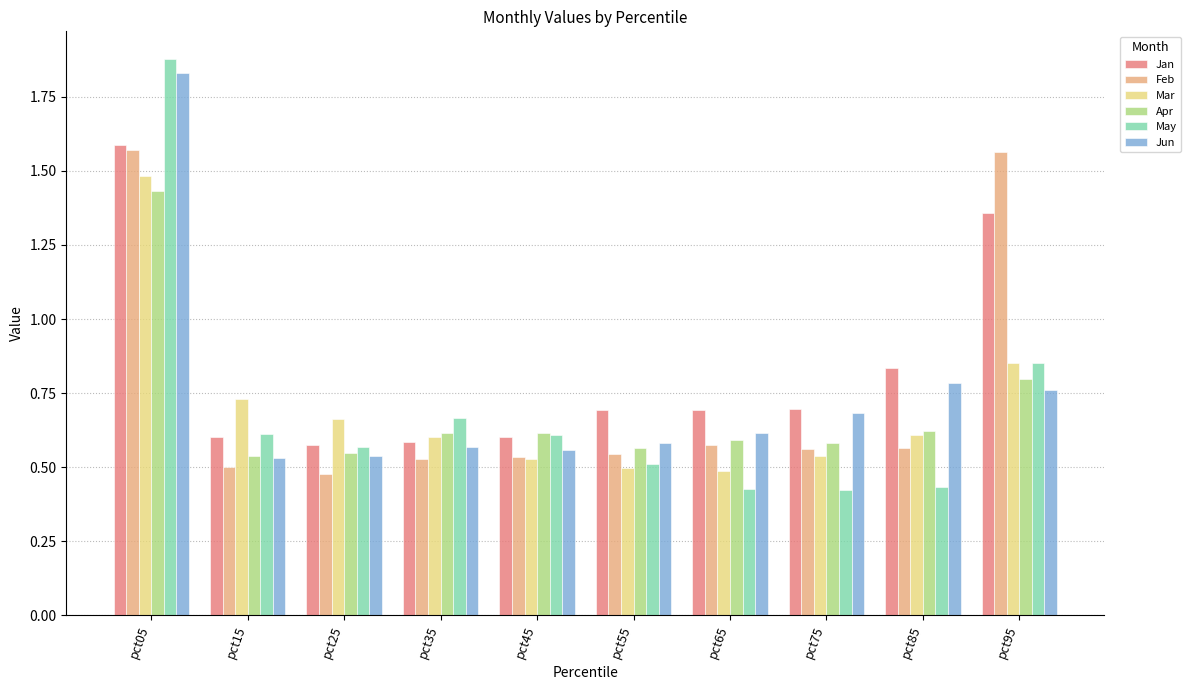

Is the value of Apr at pct35 greater than the value of May at pct65?

Yes